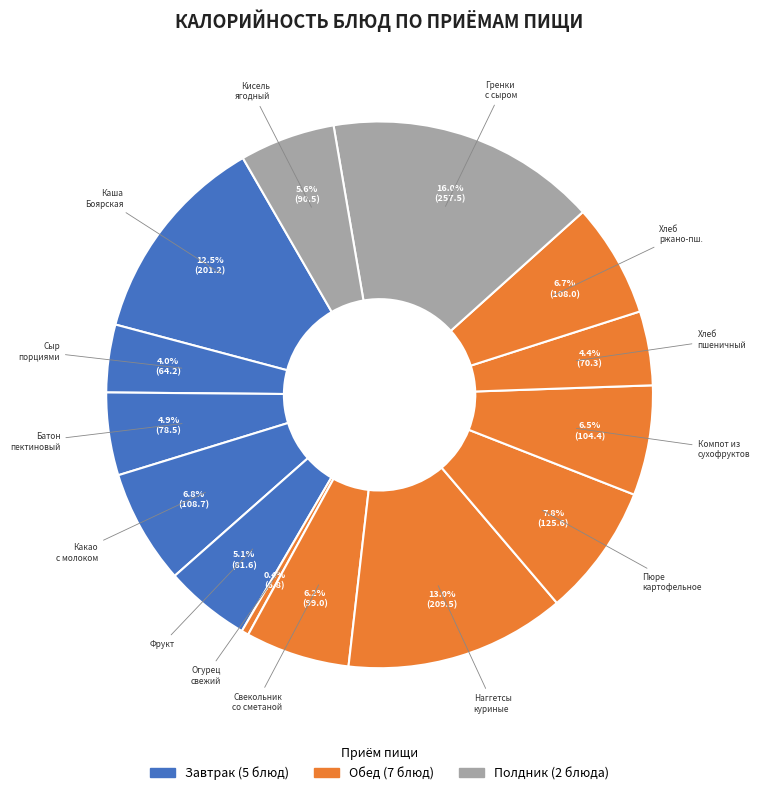

Does any single category account for the majority?

No